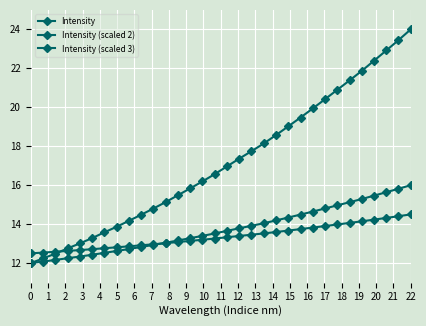

Count the number of categories in the chart.

32